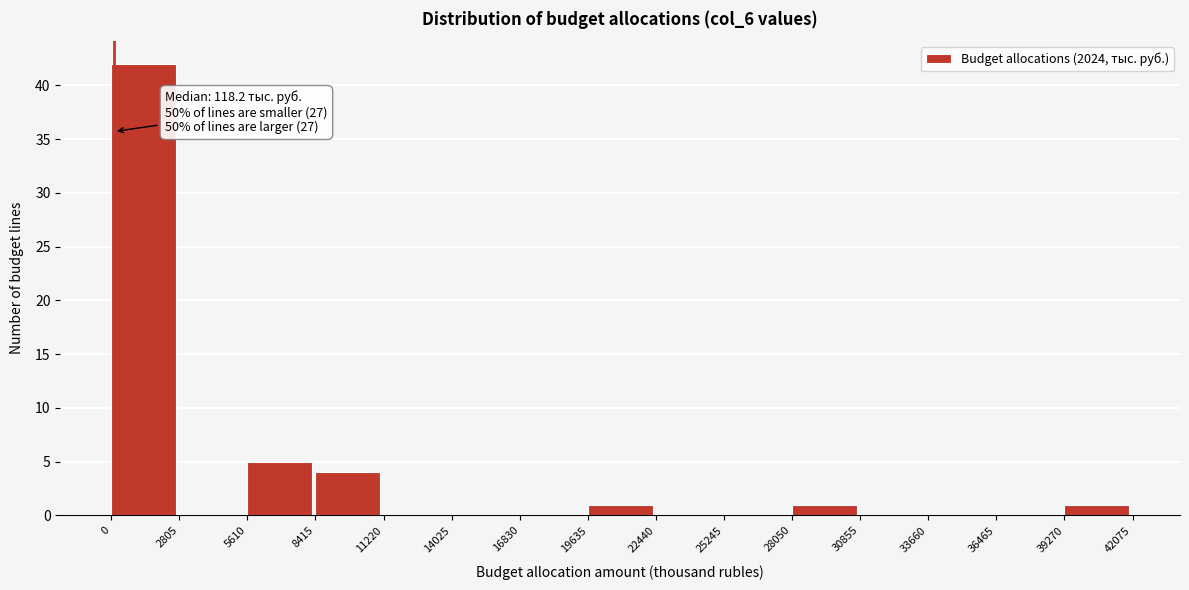

Which range on the x-axis has the tallest bar?

0 to 2805